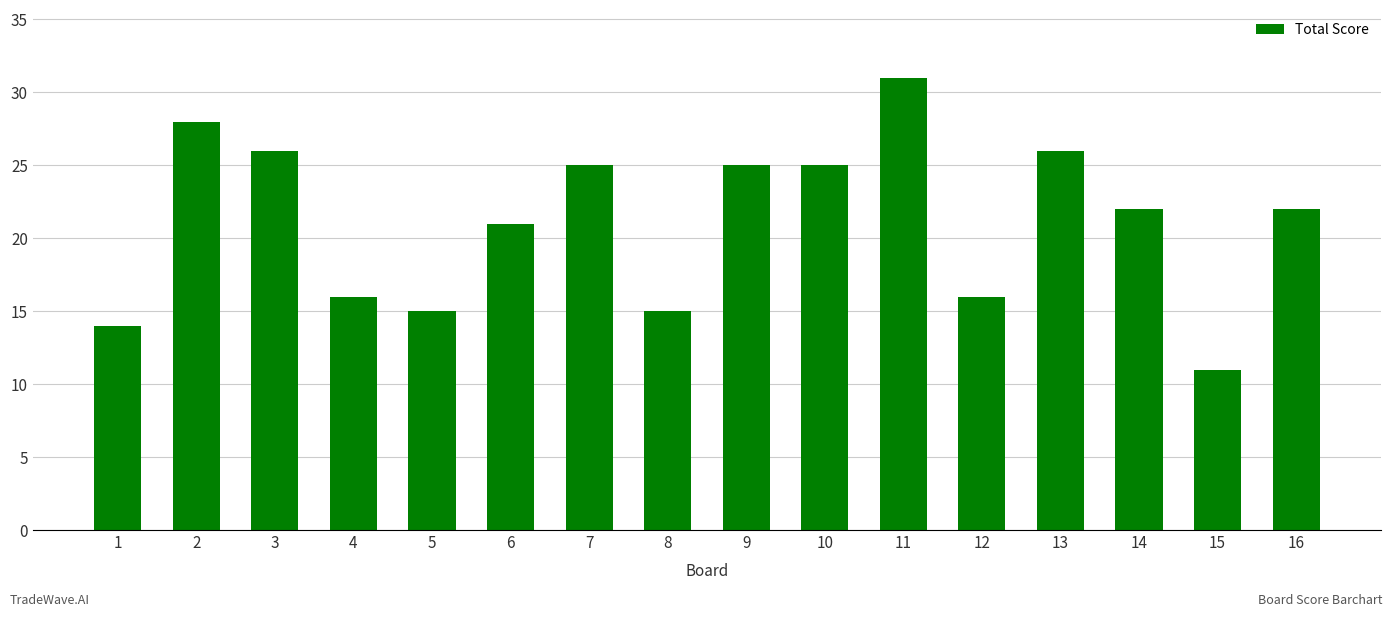

What is the value of the 9th bar from the left?

25